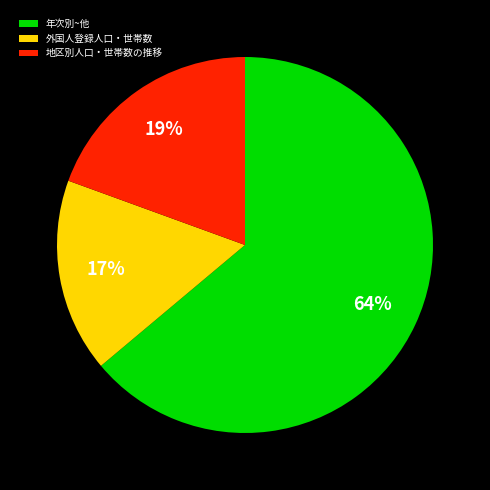

True or false: 地区別人口・世帯数の推移 accounts for 31% of the total.

False